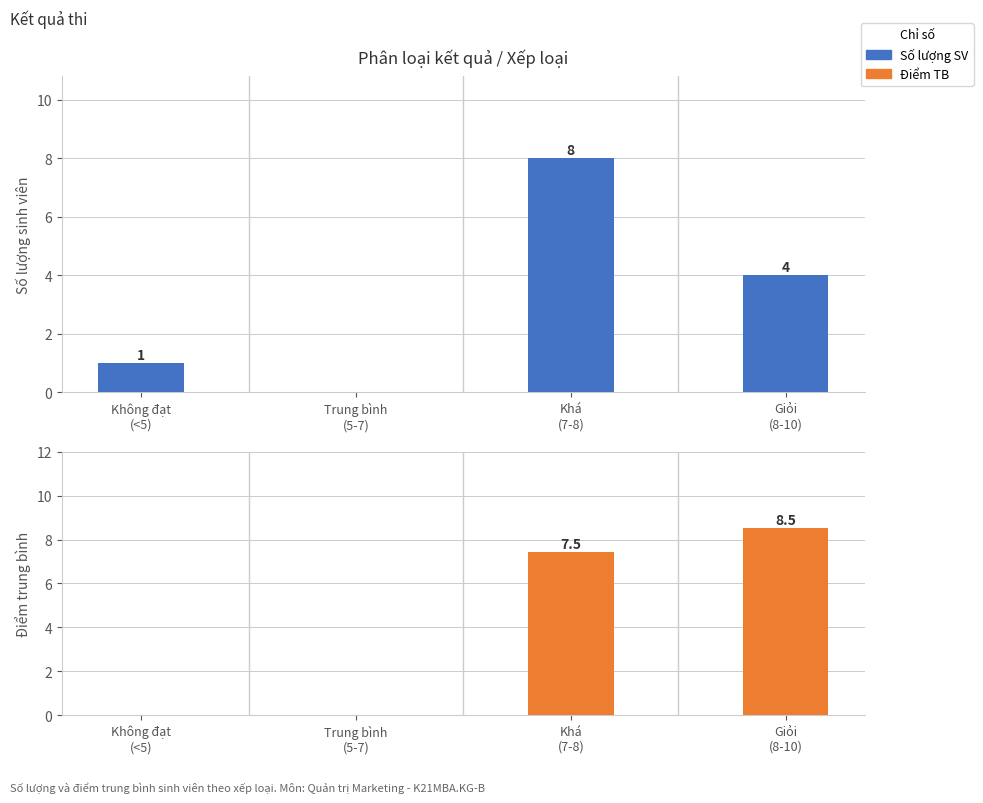

At how many categories does at least one series exceed 3?

2